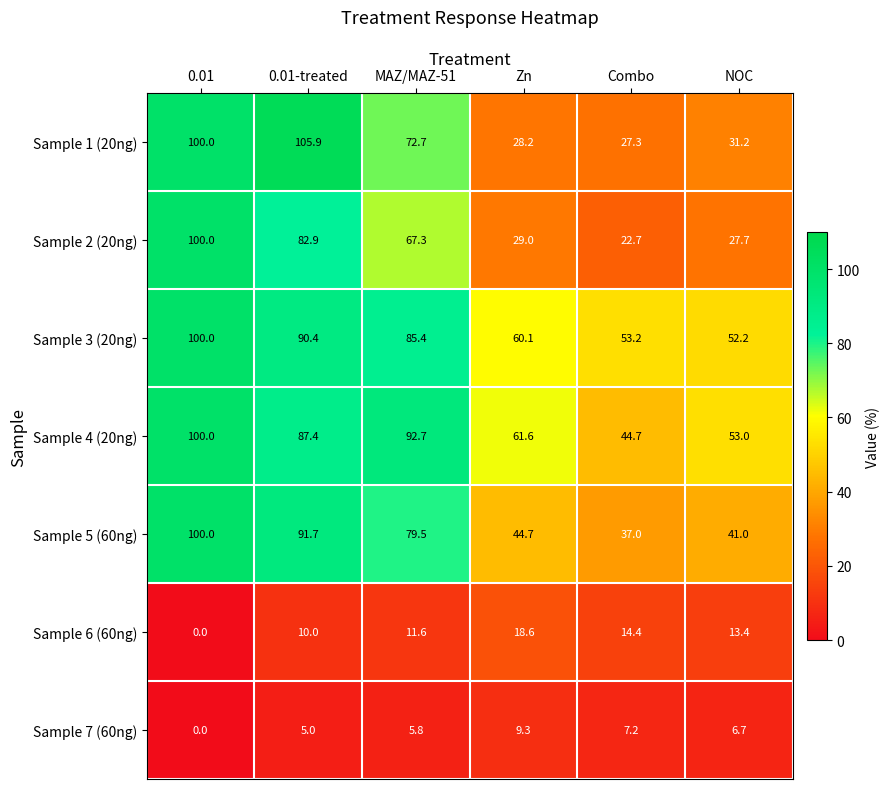

What is the maximum value for Sample 7 (60ng)?

9.3